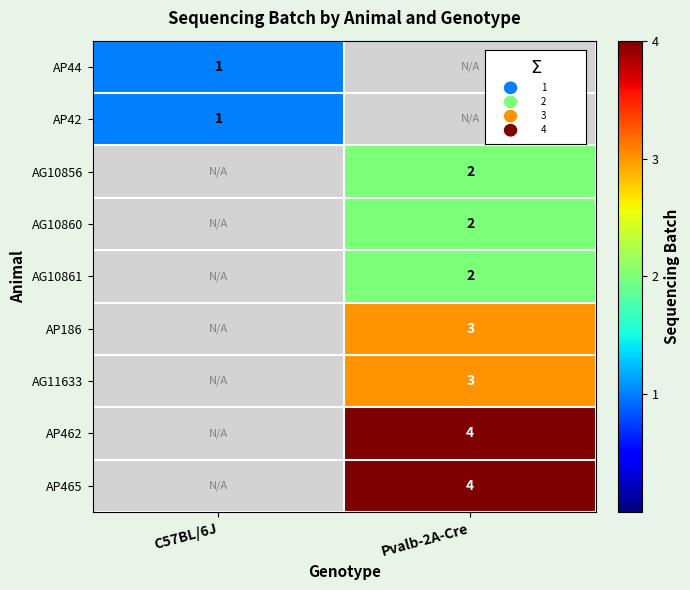

True or false: row_2 has a value of 3 at Pvalb-2A-Cre.

False